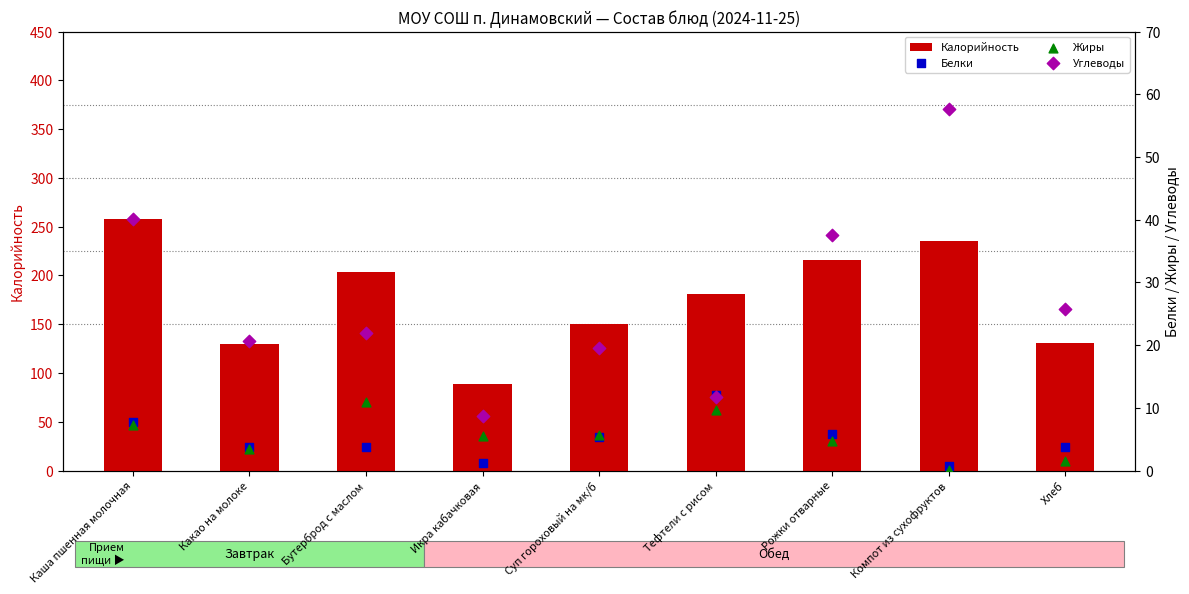

Is the value of Калорийность at Тефтели с рисом greater than the value of Углеводы at Икра кабачковая?

Yes